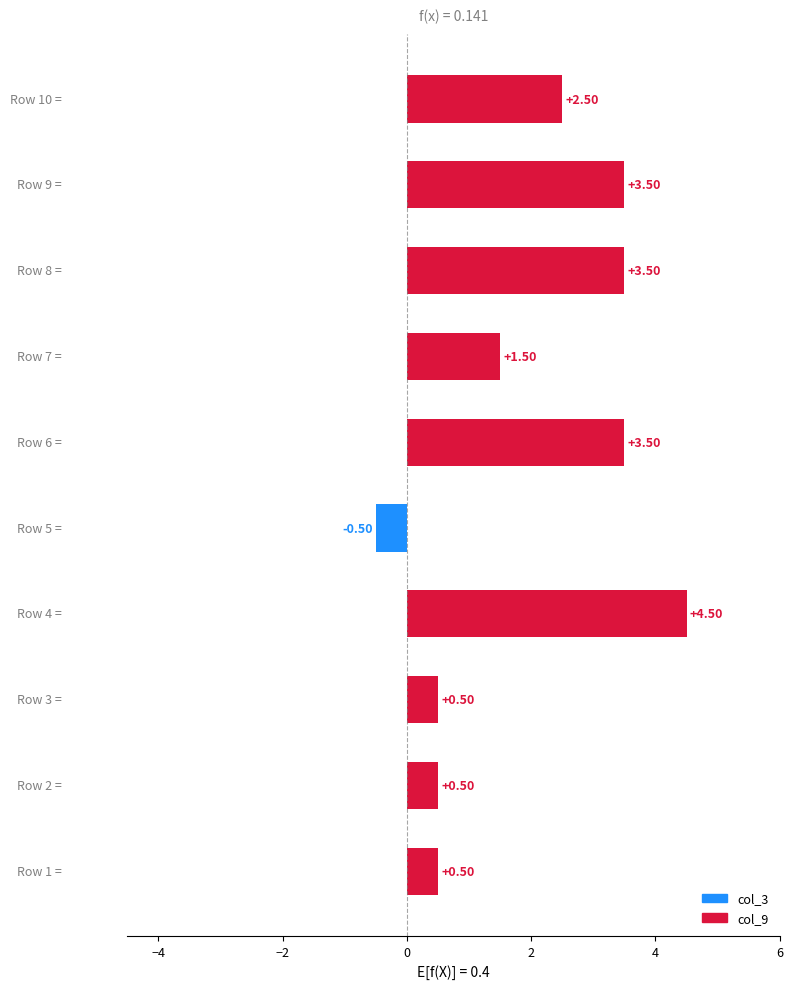

What is the sum of all values?

20.0